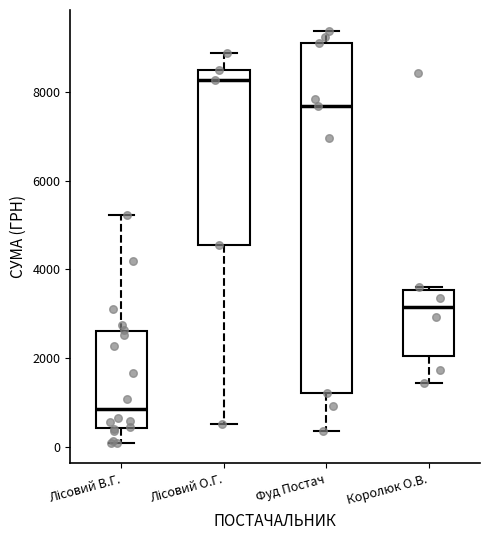

Where does the median line of the box for Королюк О.В. sit on the y-axis? The values are not printed on the chart, so give them approximately, as read against the axis.

3200